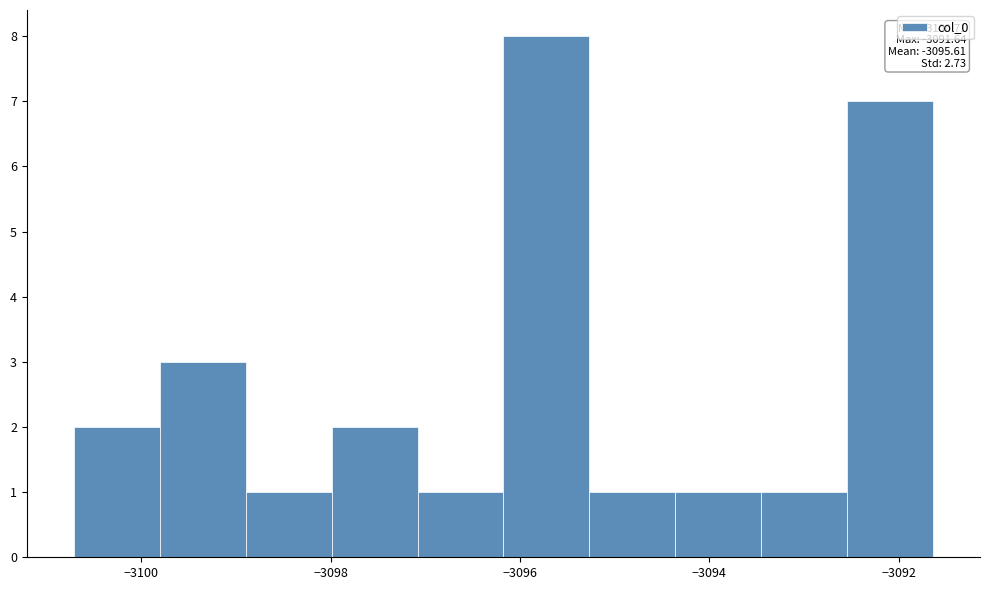

Over which range of the x-axis is the bar tallest?

-3096.2 to -3095.2